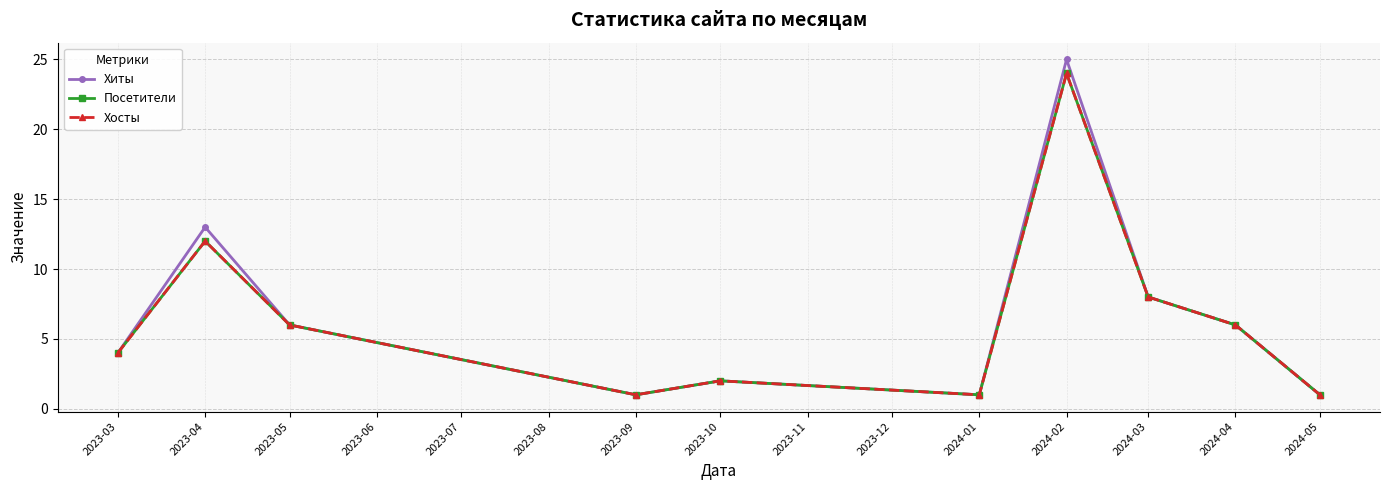

How many distinct data groups are displayed?

3